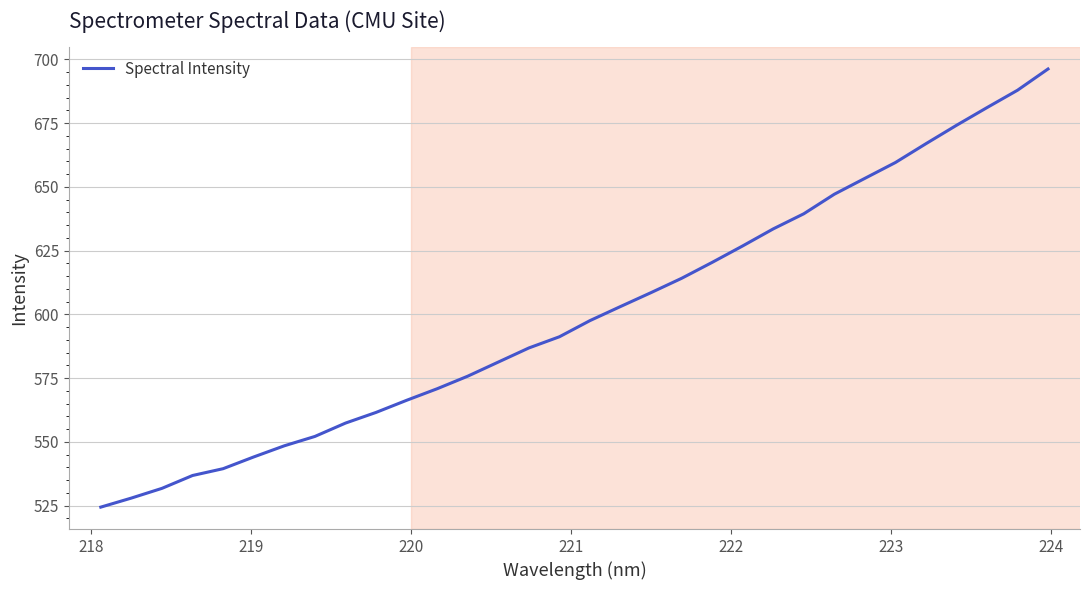

What is the smallest value displayed?

524.4